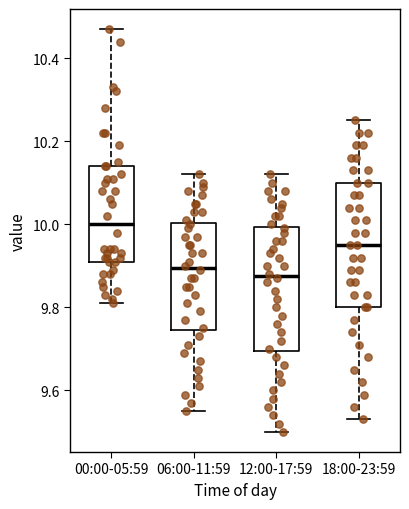

Where is the upper edge of the box for 18:00-23:59 on the y-axis? The values are not printed on the chart, so give them approximately, as read against the axis.

10.10